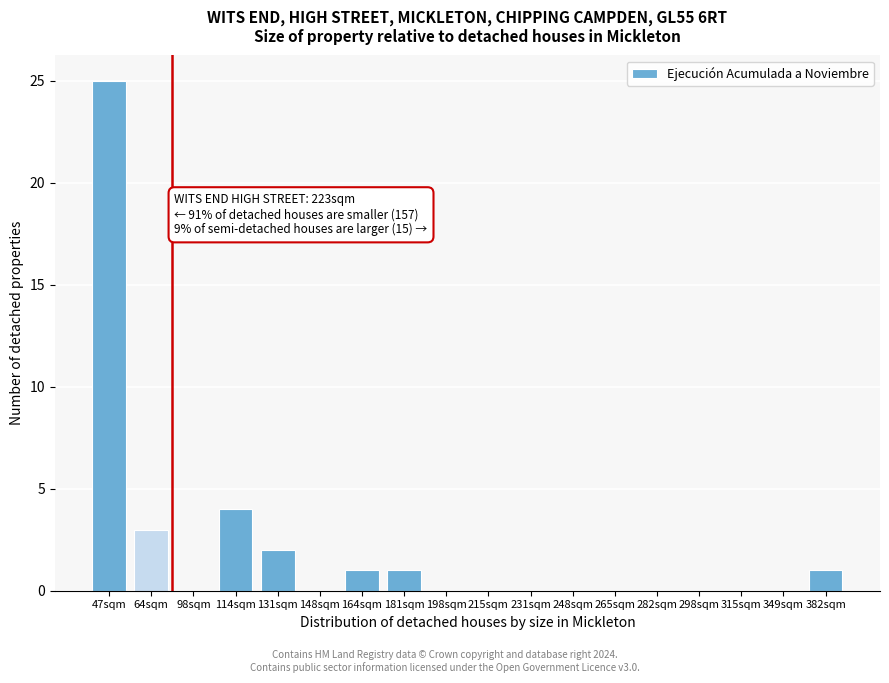

Reading right to left, extract all data points from this chart.

382sqm=1	349sqm=0	315sqm=0	298sqm=0	282sqm=0	265sqm=0	248sqm=0	231sqm=0	215sqm=0	198sqm=0	181sqm=1	164sqm=1	148sqm=0	131sqm=2	114sqm=4	98sqm=0	64sqm=3	47sqm=25